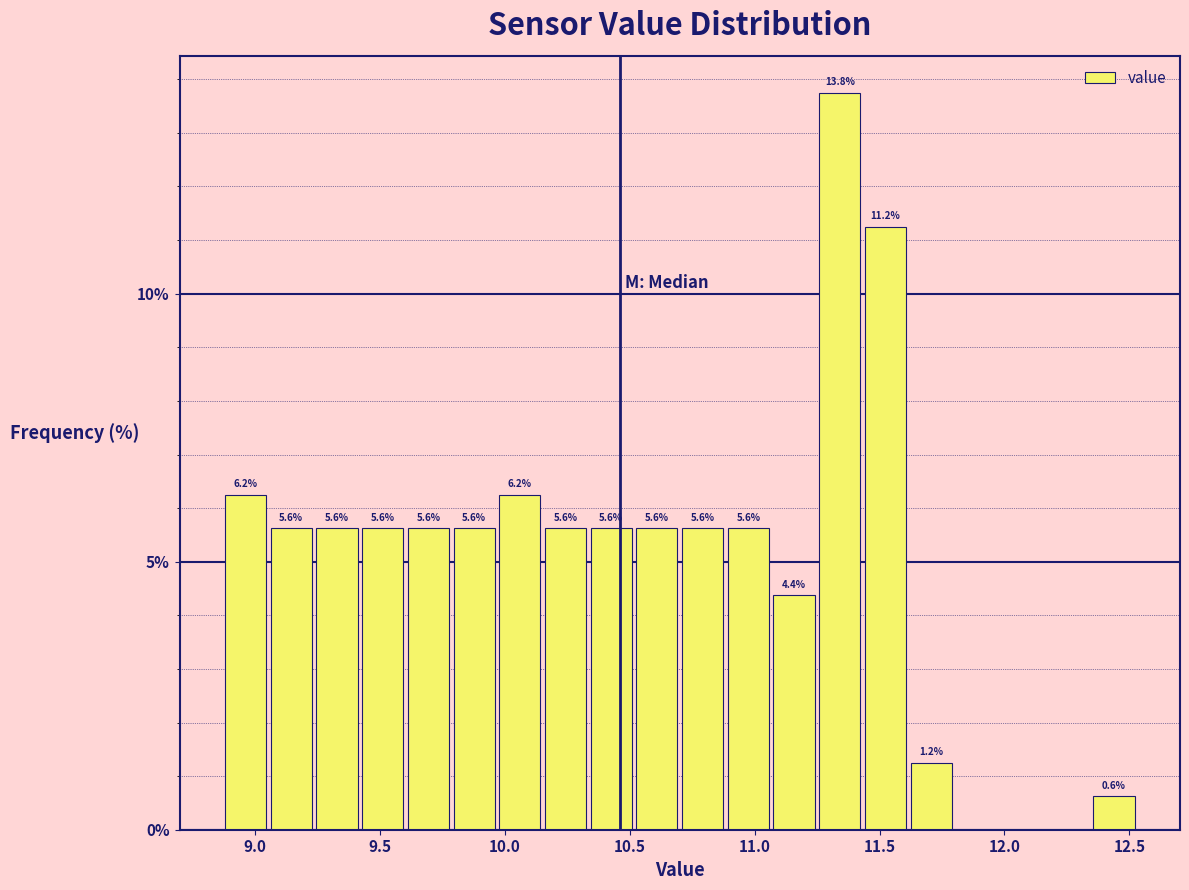

Read against the x-axis, roughly where is the centre of the tallest bar?

11.35